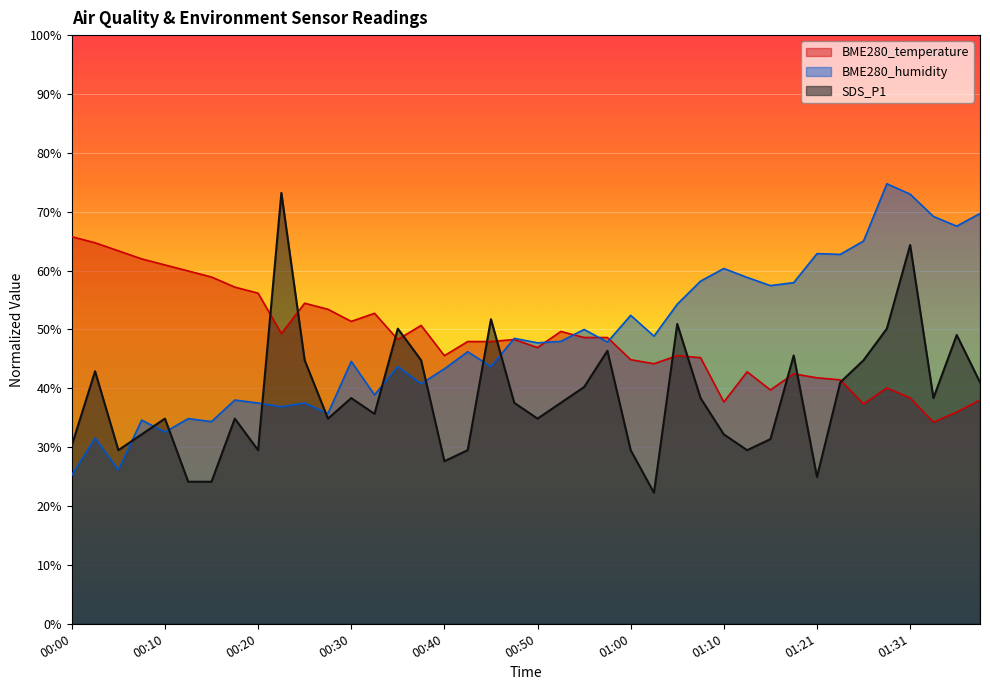

What is the greatest value displayed?

74.7